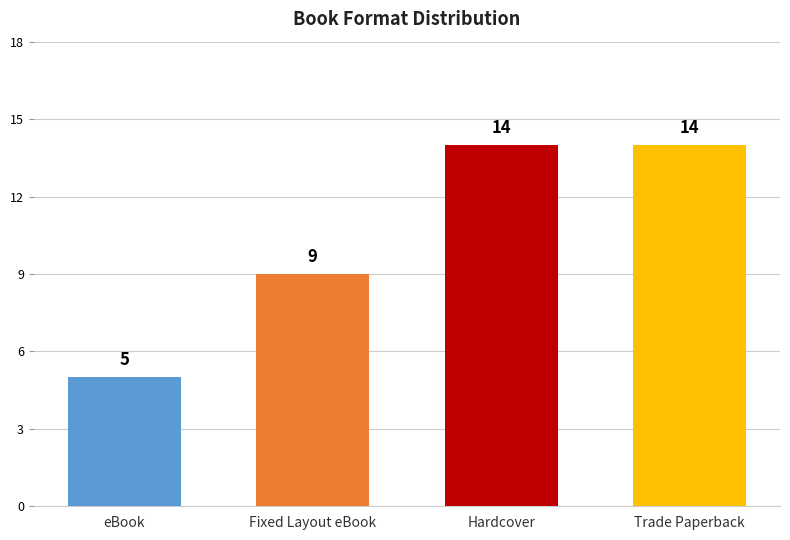

The value at Fixed Layout eBook is 9. True or false?

True